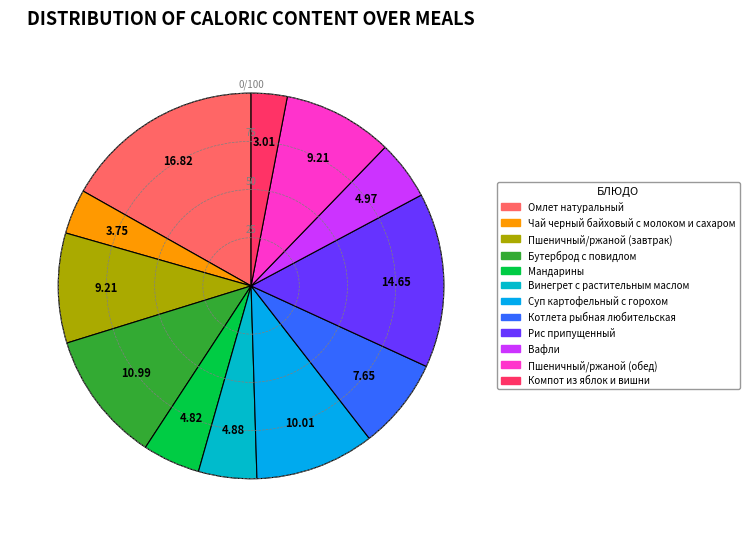

How many slices are in this pie chart?

12